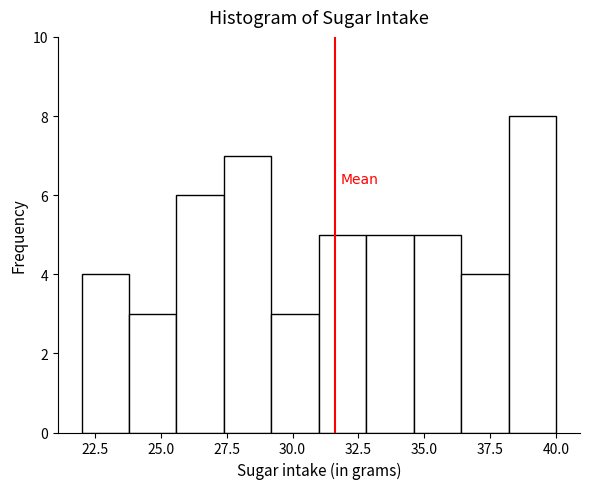

Around what value on the x-axis is the tallest bar? Give the approximate position of its centre, as read against the axis.

39.0